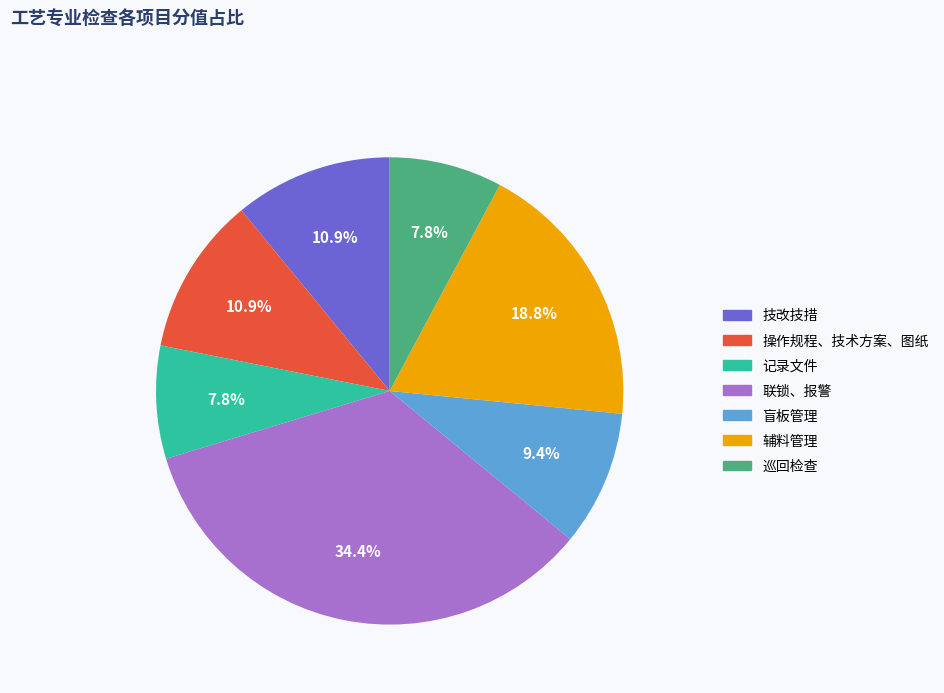

True or false: 辅料管理 accounts for 10% of the total.

False